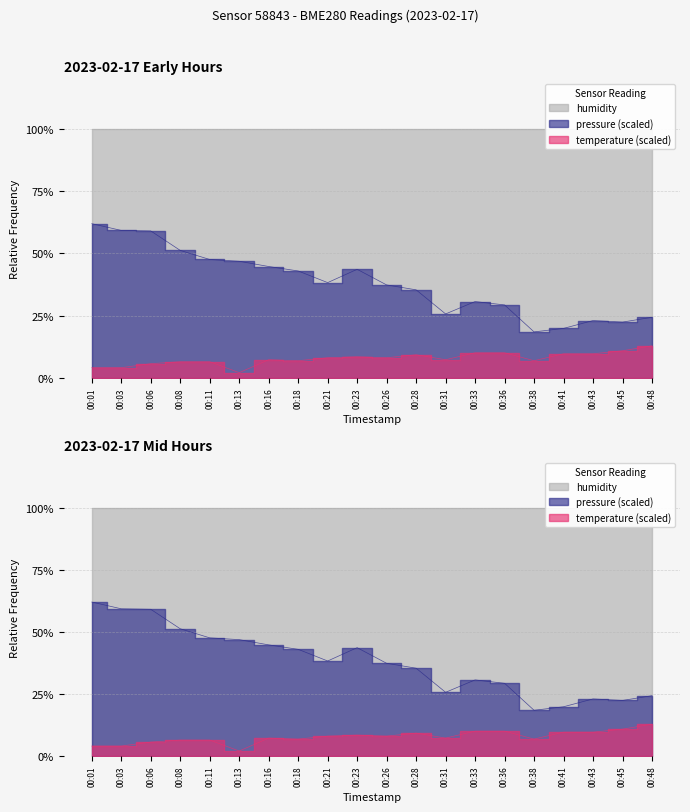

What is the value of the temperature point at the 13th from the left?

7.2